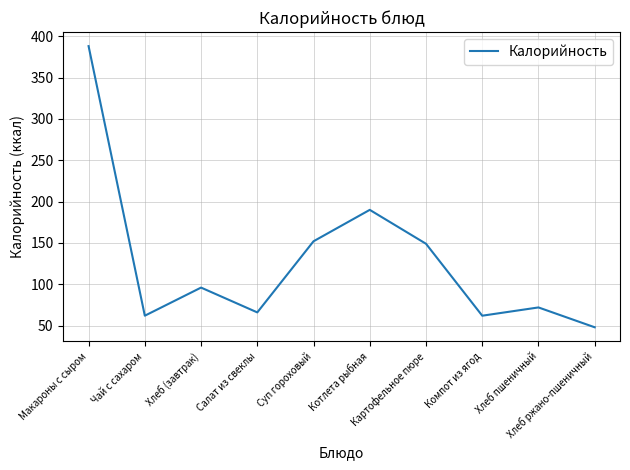

How many lines are shown in the chart?

1